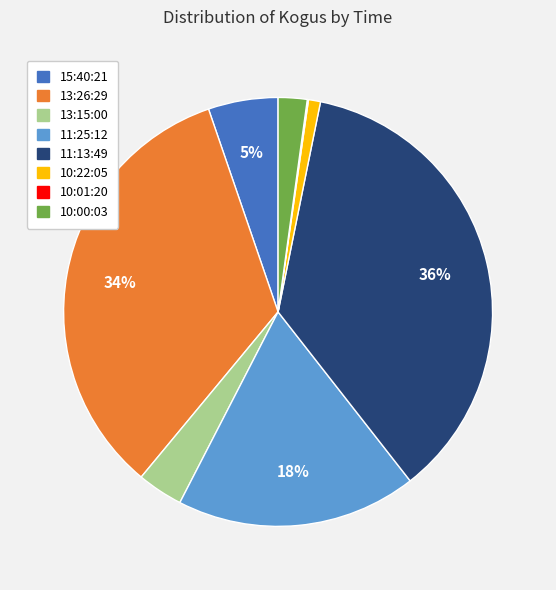

Is 13:26:29 the majority of the pie?

No